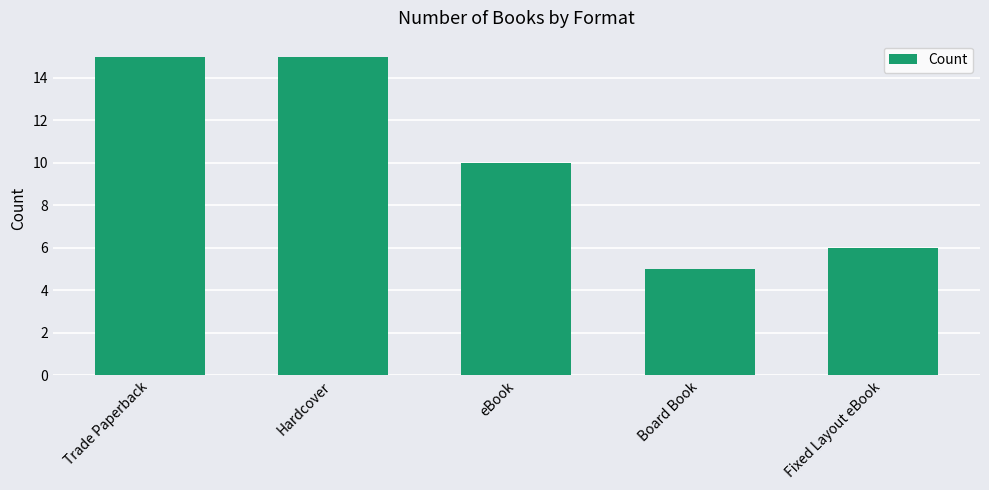

How many data points are less than 10?

2